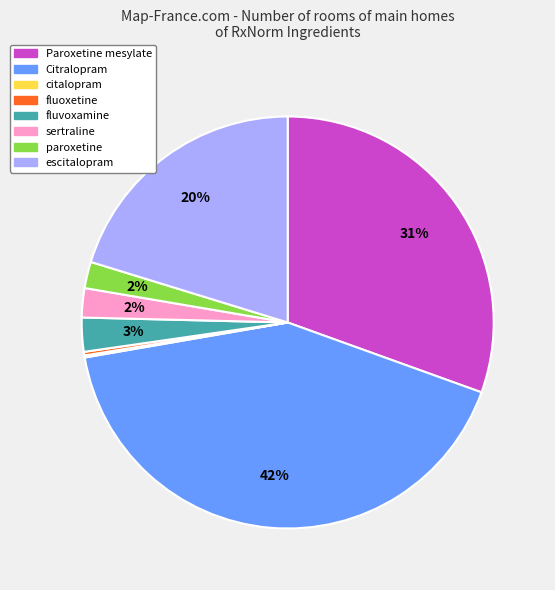

Does paroxetine represent more than half of the total?

No